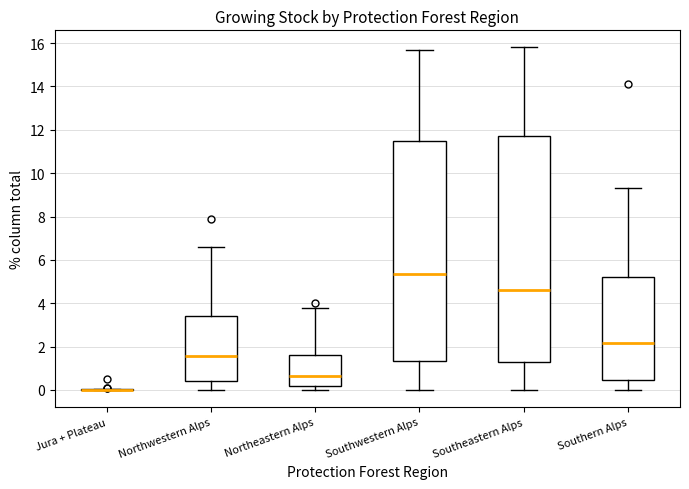

Where does the median line of the box for Northwestern Alps sit on the y-axis? The values are not printed on the chart, so give them approximately, as read against the axis.

1.6